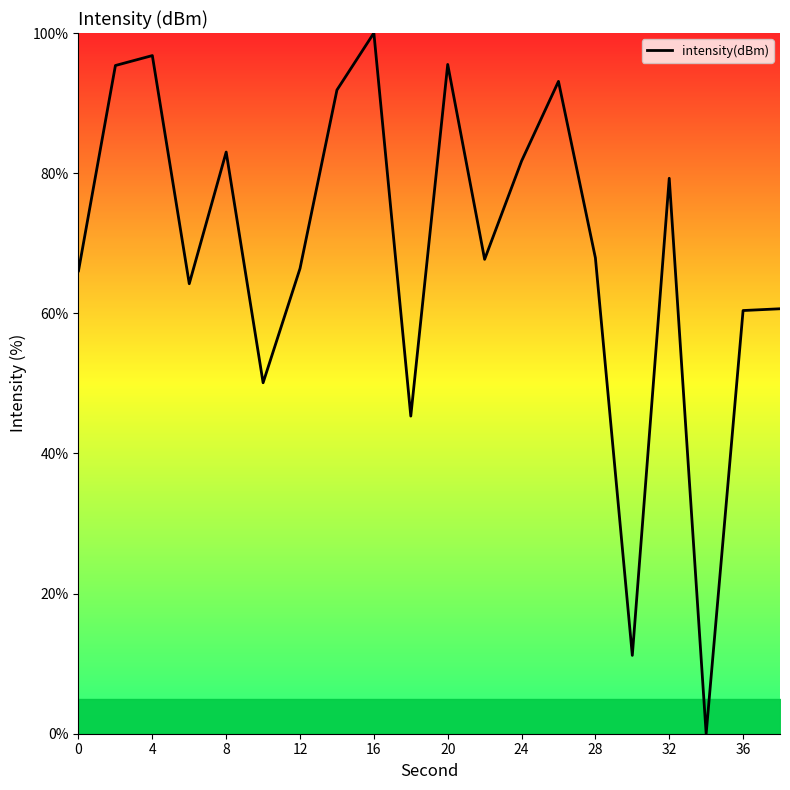

What is the greatest value displayed?

100.0